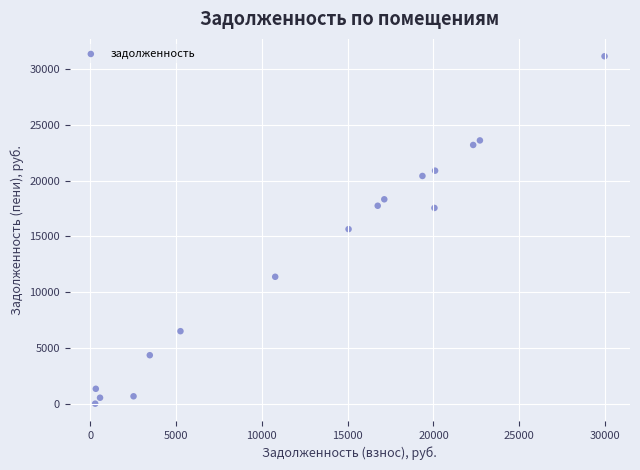

What is the range of X values (max minus min)?

29664.2